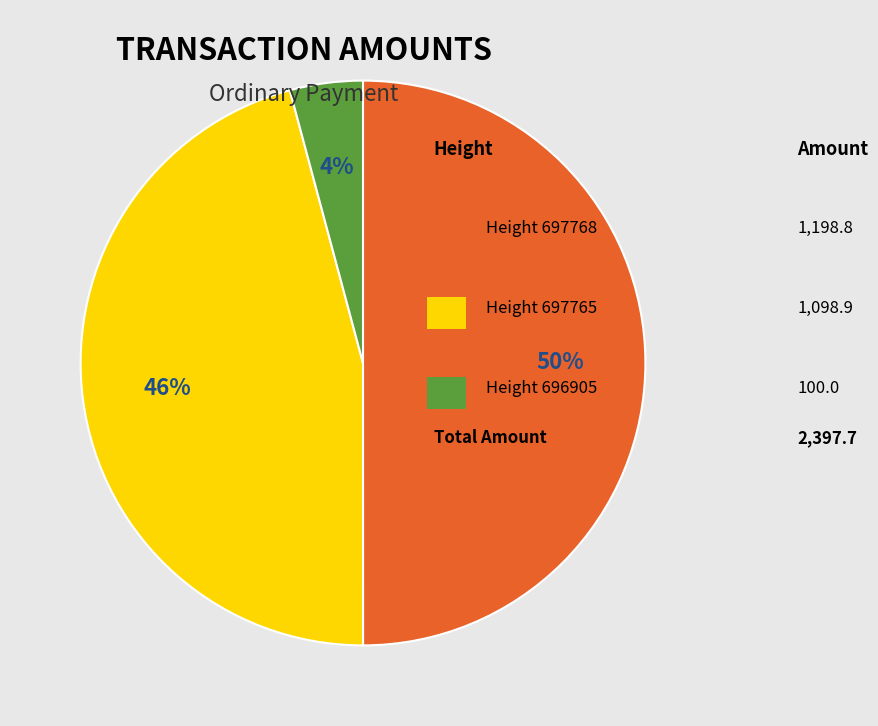

To the nearest percent, what is the difference between the largest and smallest slice percentages?

46%